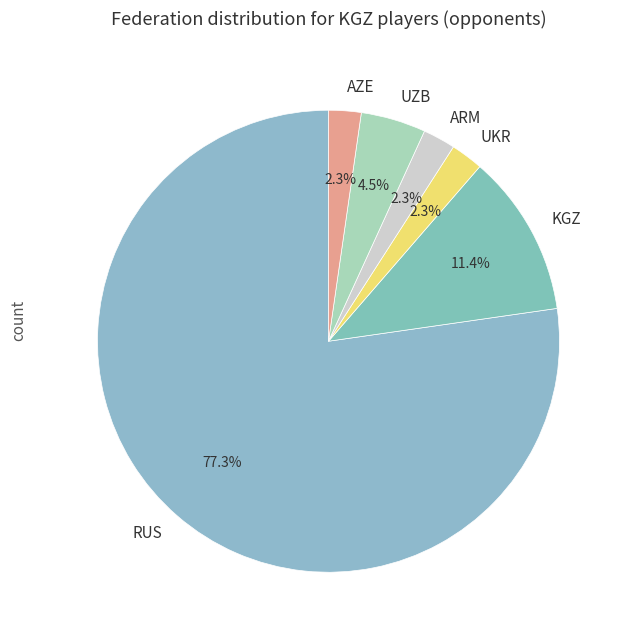

What percentage is NOT represented by UZB?

95.5%